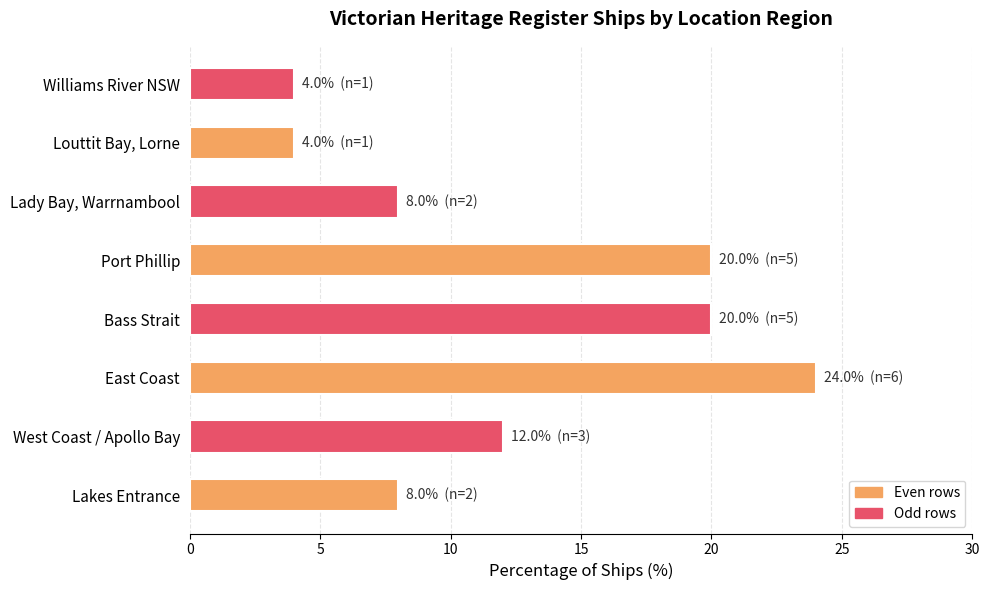

What is the difference between the maximum and second lowest values?

20